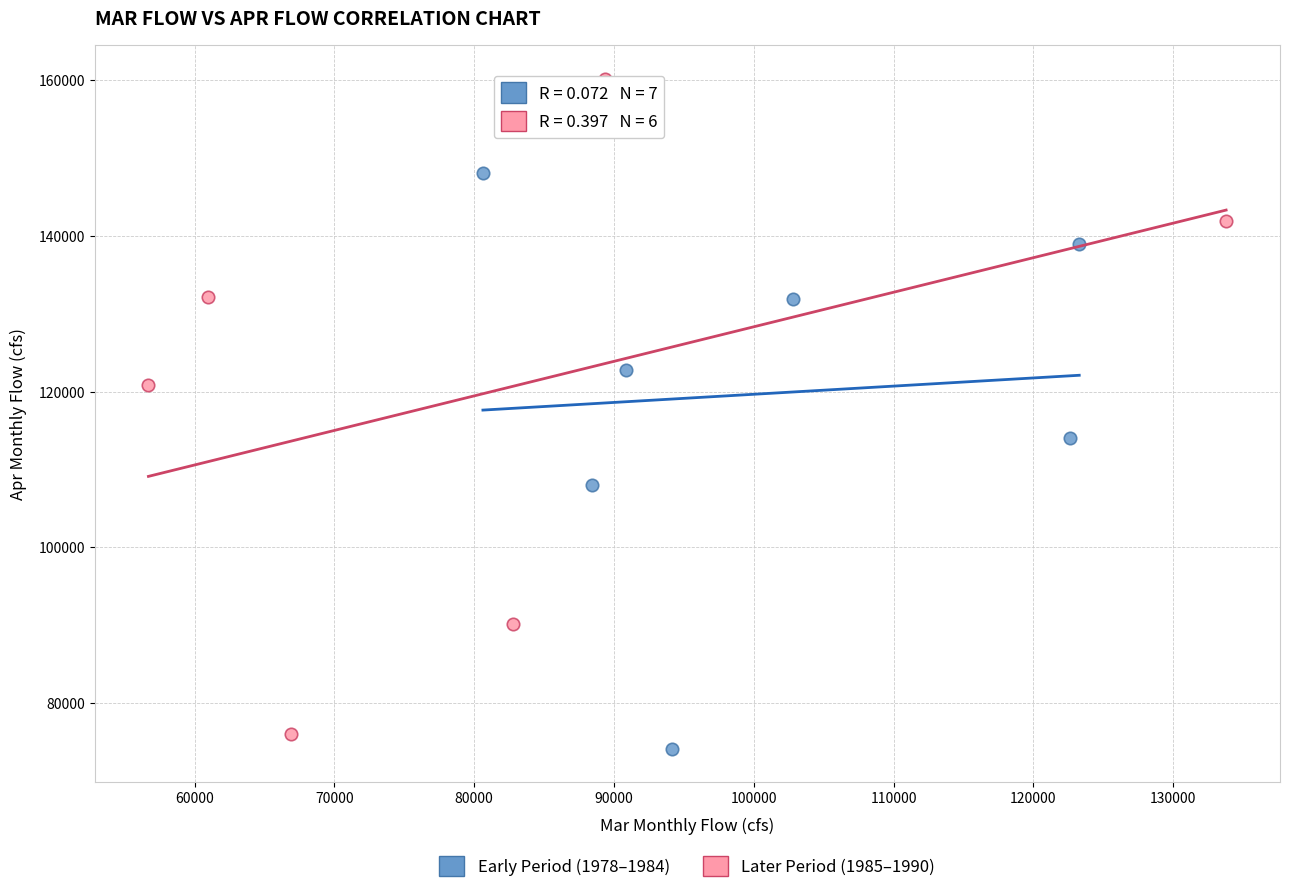

Which series has the largest Y range (max minus min)?

Later Period (1985–1990)